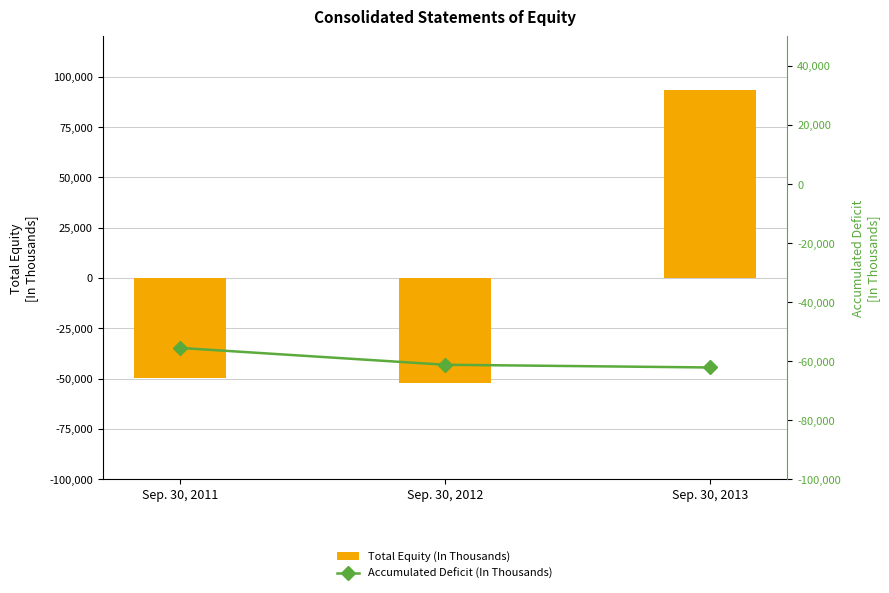

Count the number of categories in the chart.

3